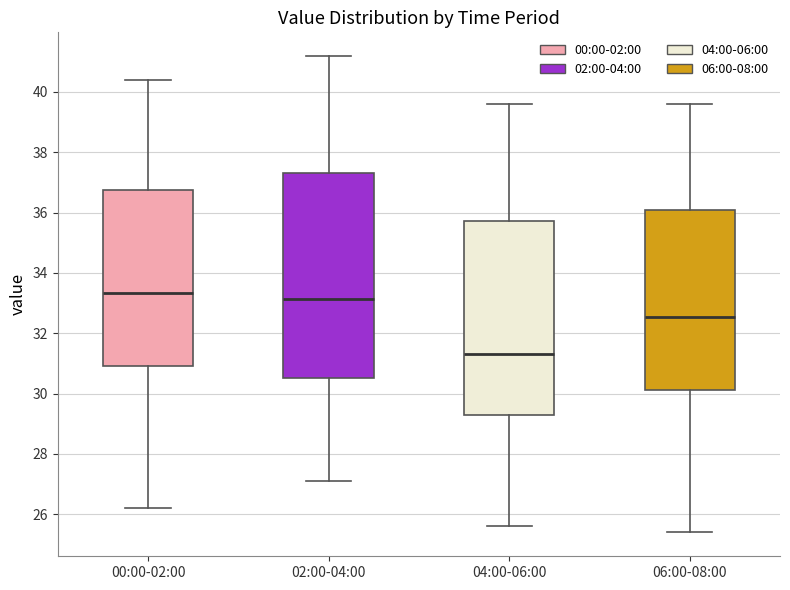

Comparing the boxes themselves (not the whiskers), which one is the tallest?

02:00-04:00